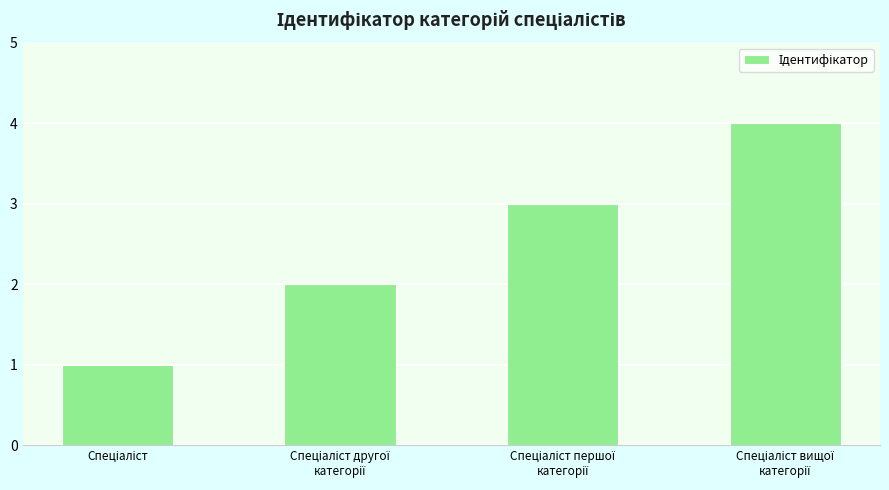

What is the sum of all values?

10